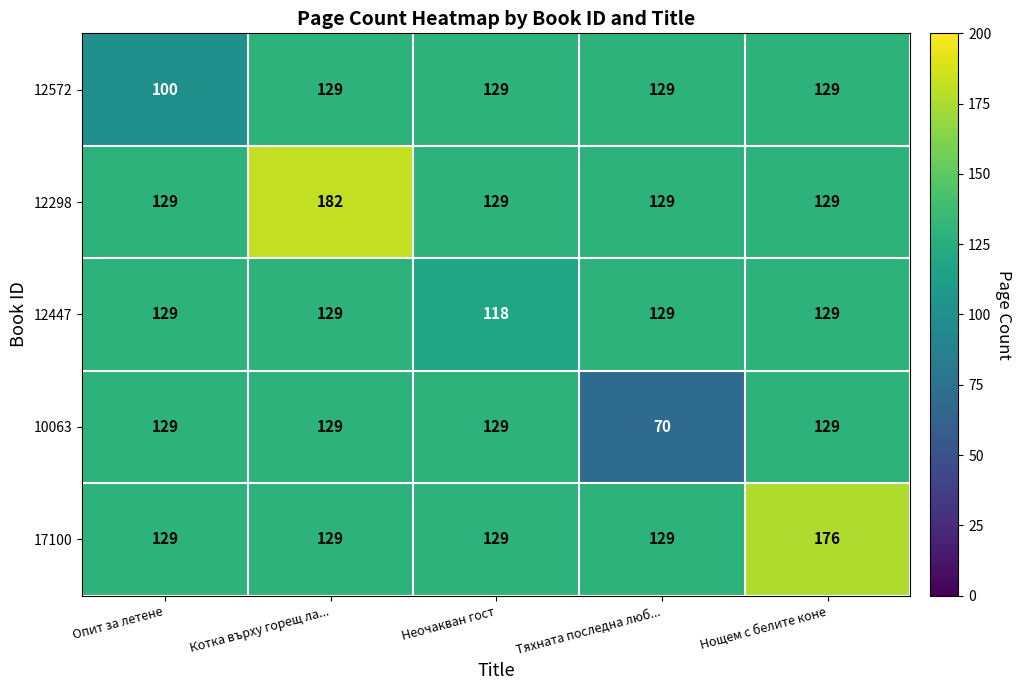

At which category is the sum across all series the highest?

Котка върху горещ ла...